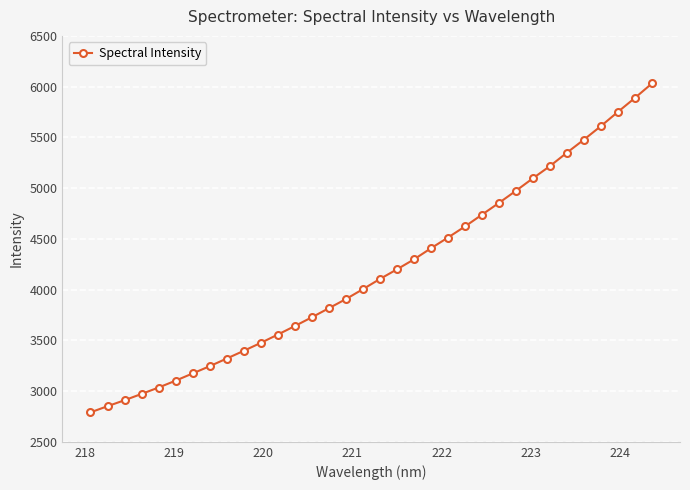

What is the minimum value shown in the chart?

2790.7